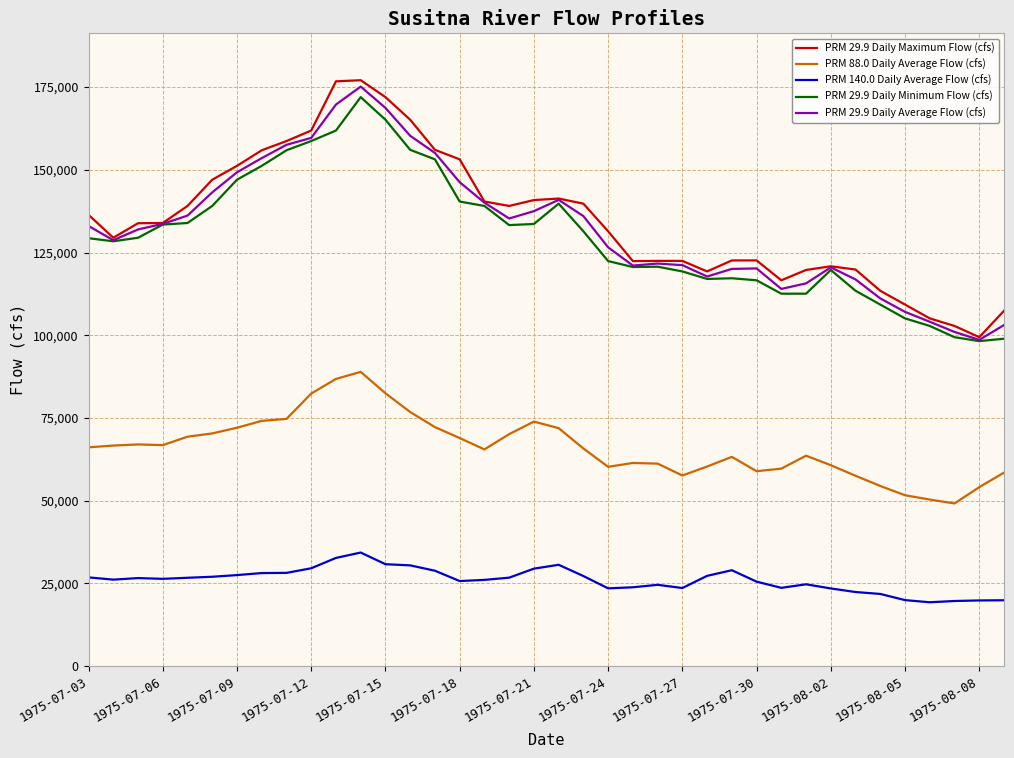

Does the chart have visible grid lines?

Yes